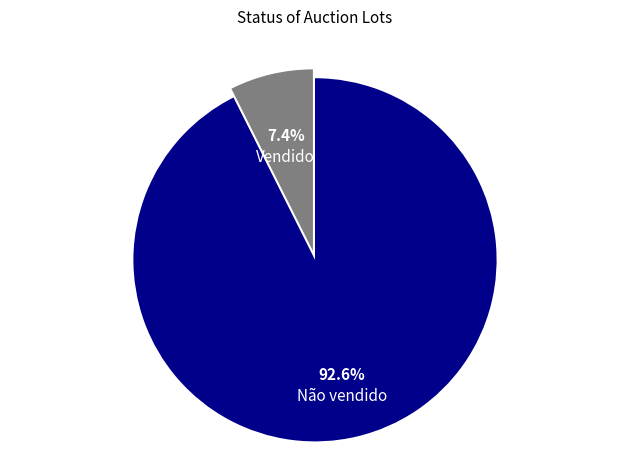

Rank the categories by value from highest to lowest.

Não vendido, Vendido